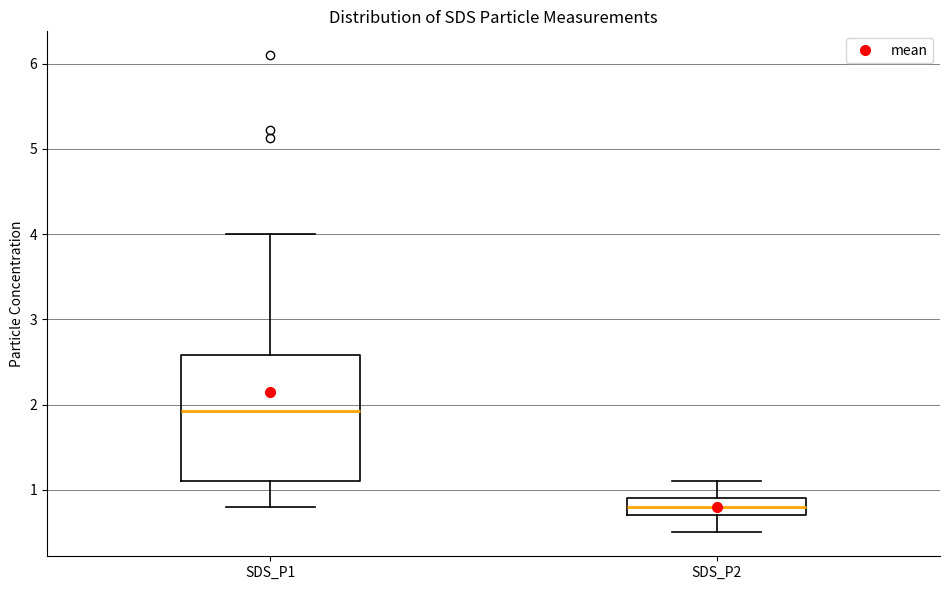

Reading left to right, read every box against the y-axis: the position of its median line, the range the box covers, and the ends of its whiskers. The values are not printed on the chart, so give them approximately, as read against the axis.

SDS_P1: median 1.9, box 1.1 to 2.6, whiskers 0.8 to 4.0
SDS_P2: median 0.8, box 0.7 to 0.9, whiskers 0.5 to 1.1